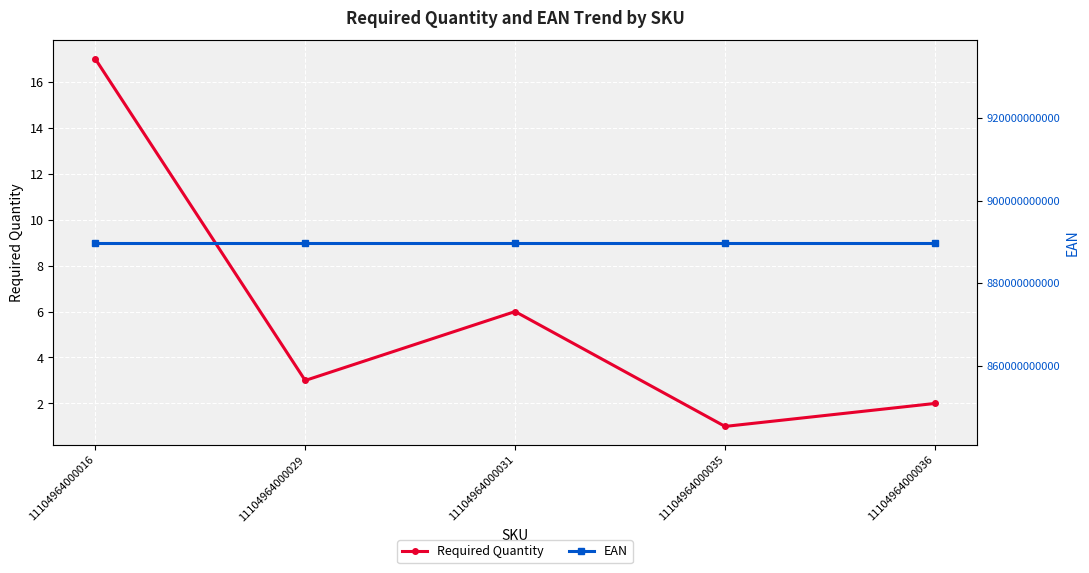

Rank the series by their average value, from lowest to highest.

Required Quantity, EAN